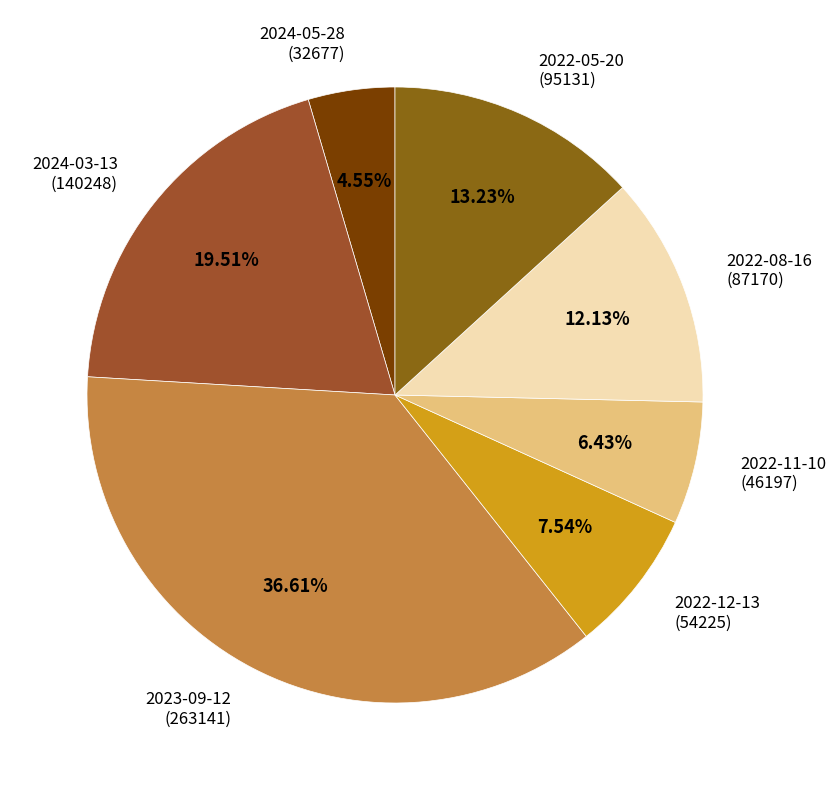

Approximately how many times larger is the value at 2023-09-12 (263141) compared to 2022-05-20 (95131)?

2.8